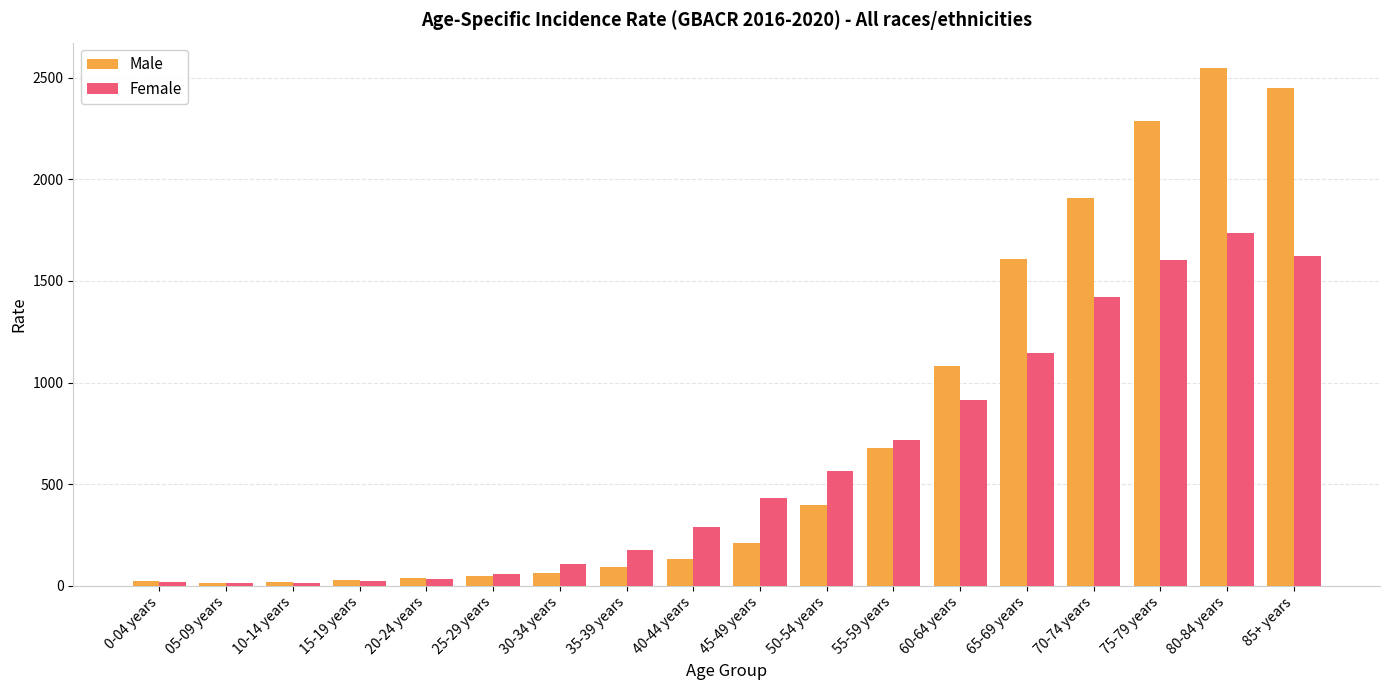

List the series in order of their peak value, highest first.

Male, Female